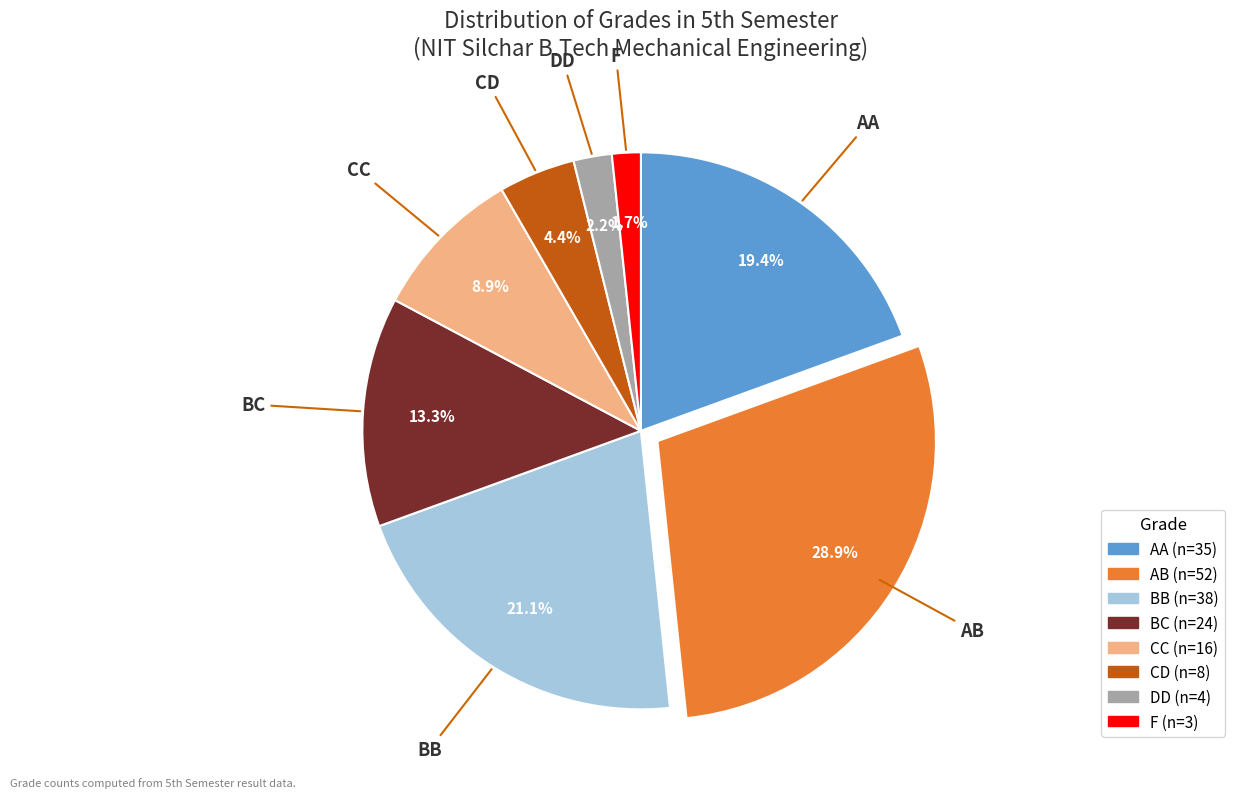

How many segments does this pie chart have?

8